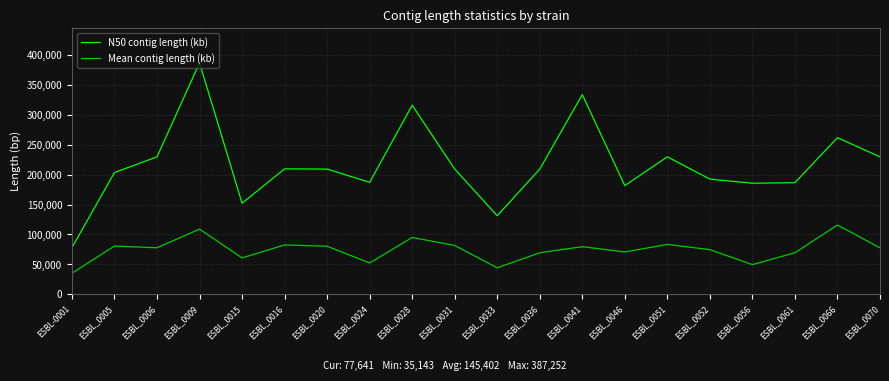

What is the total value across all series at ESBL_0033?

175522.1